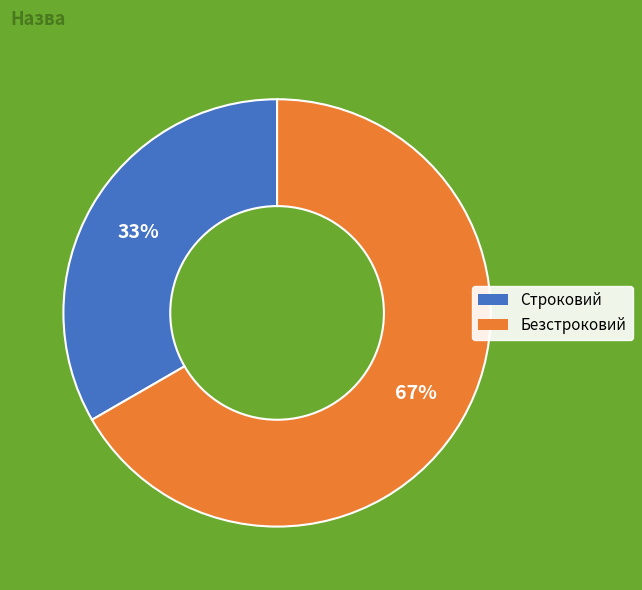

What is the ratio of the value at Строковий to the value at Безстроковий?

0.5